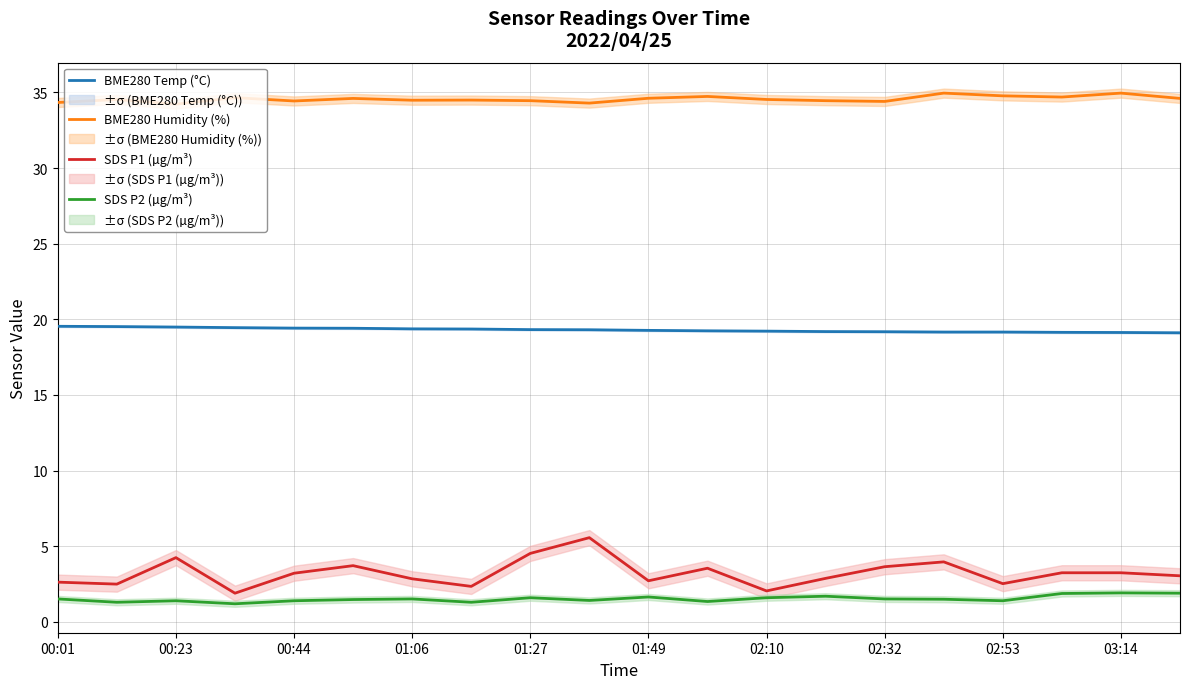

True or false: BME280 Temp (°C) and SDS P2 (µg/m³) intersect in this chart.

False